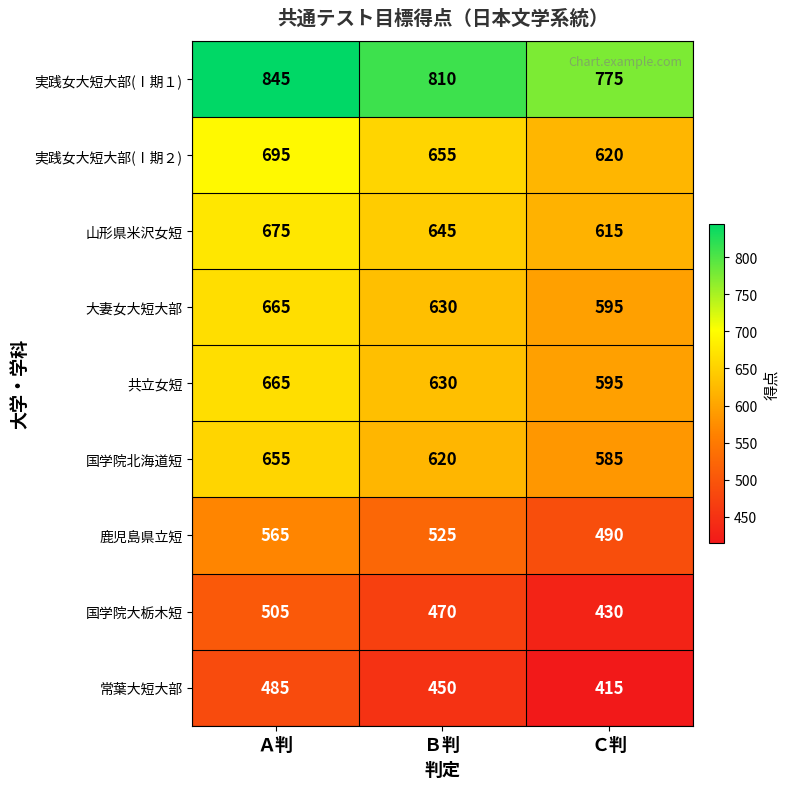

What is the average value of the 実践女大短大部(Ⅰ期１) series?

810